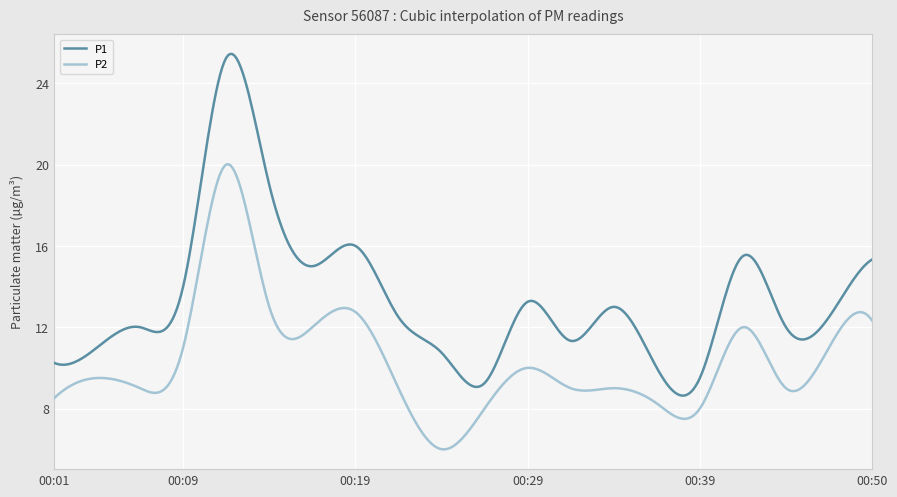

What is the sum of all P1 values?

5355.9